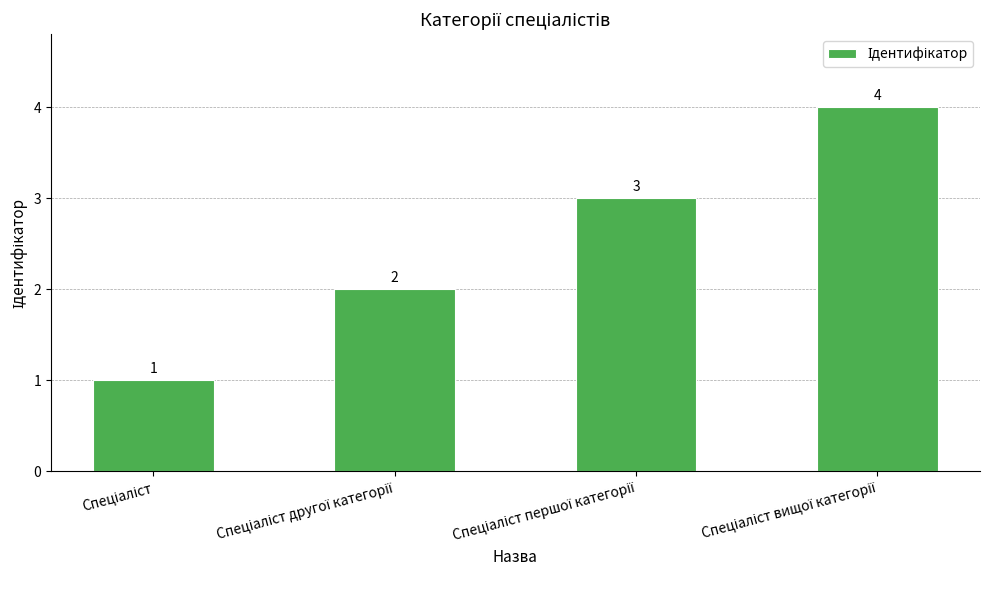

What is the greatest value displayed?

4